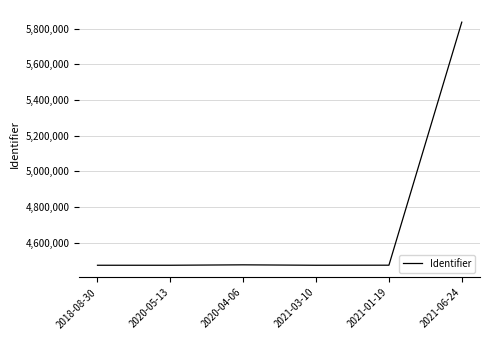

What is the sum of all values?

28205662